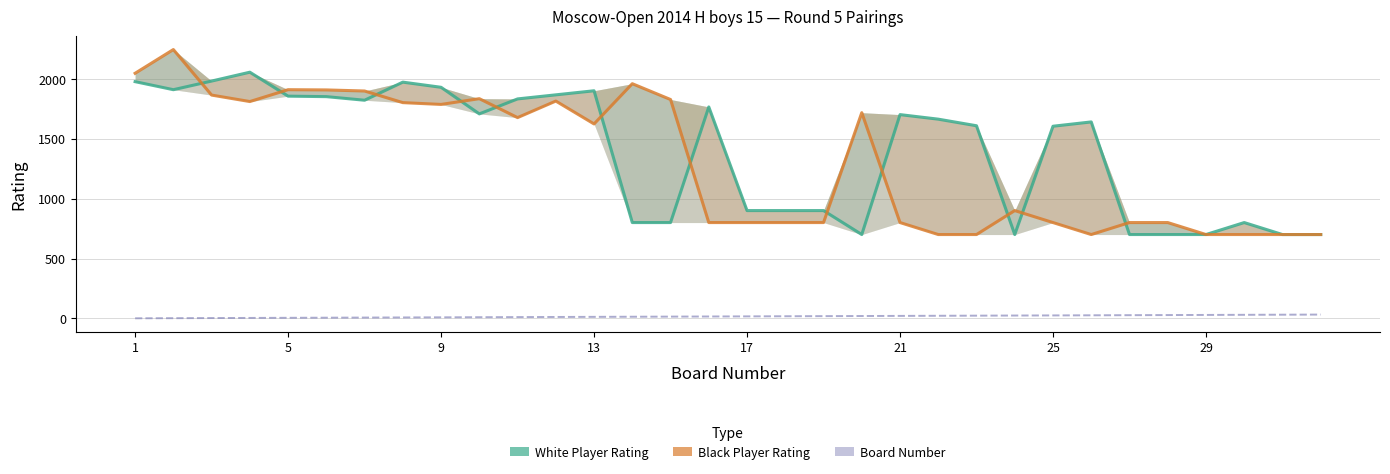

How many lines are shown in the chart?

3